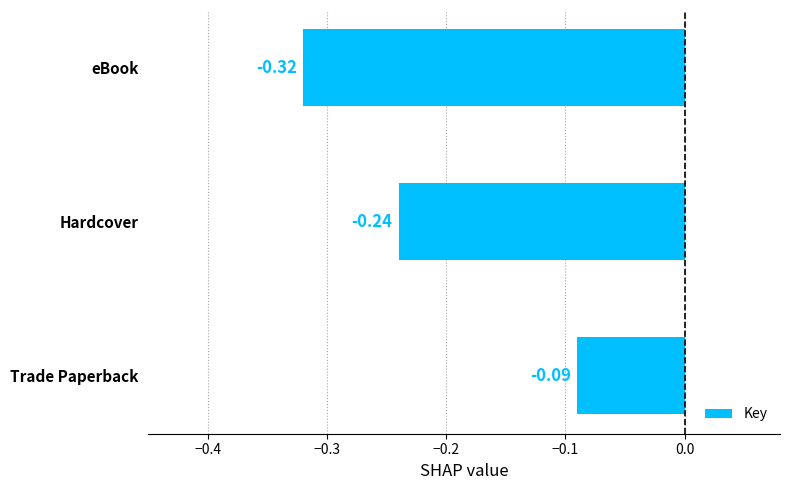

Where is the data nearest to the value 0?

Trade Paperback